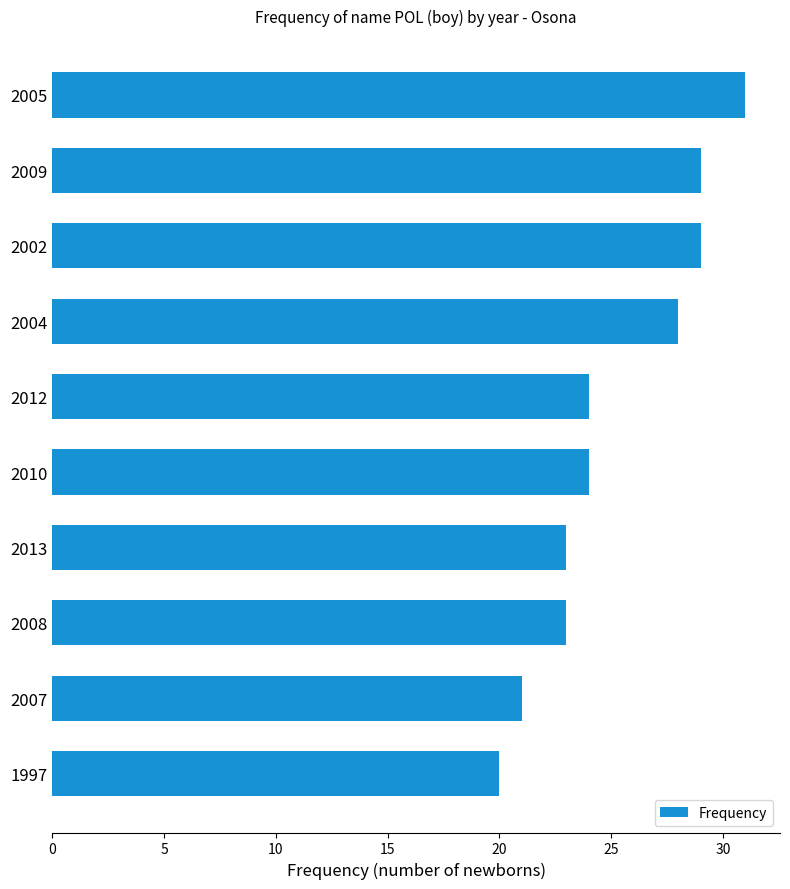

Reading bottom to top, extract all data points from this chart.

20	21	23	23	24	24	28	29	29	31